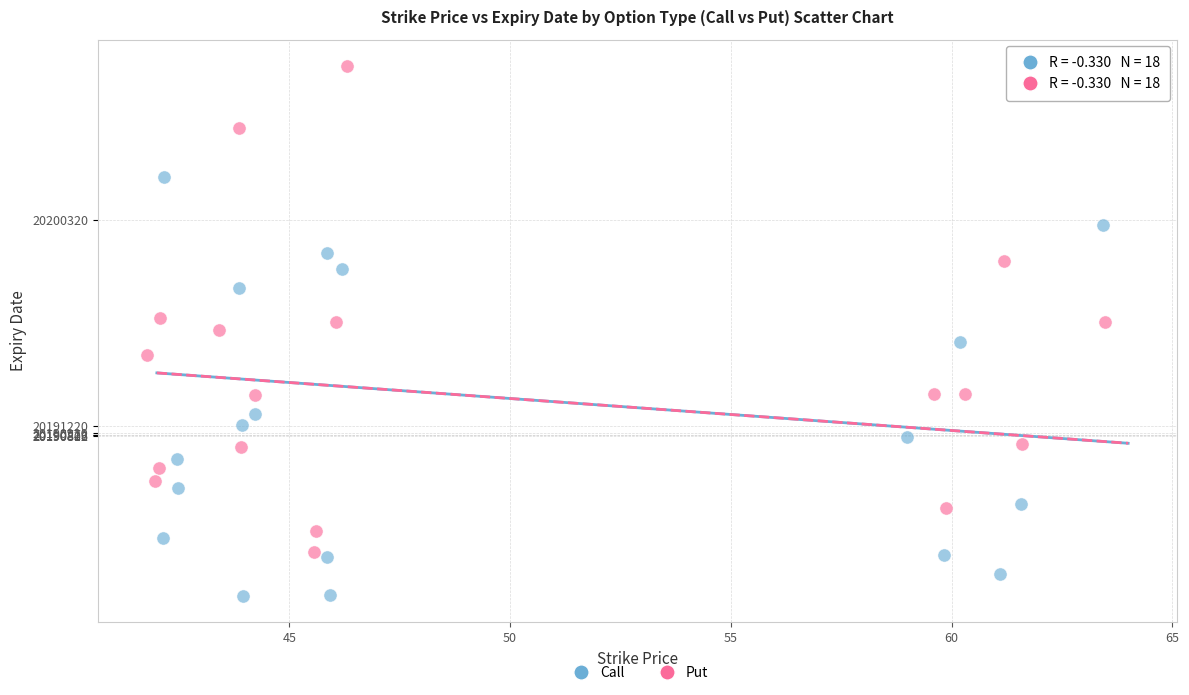

Which series reaches the minimum Y coordinate?

Call